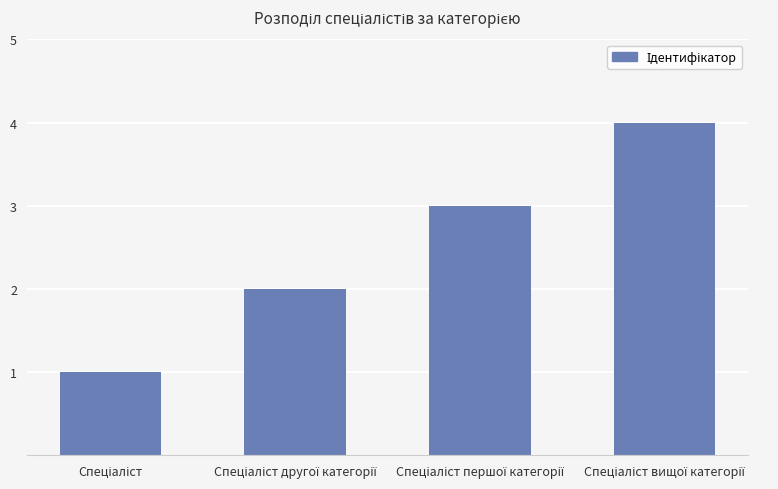

What is the difference between the maximum and minimum values?

3